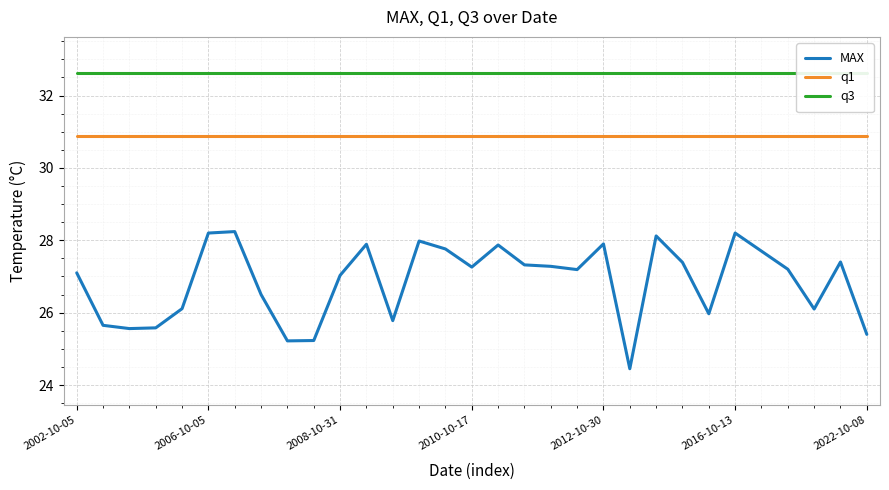

True or false: q1 and MAX cross at least once.

False